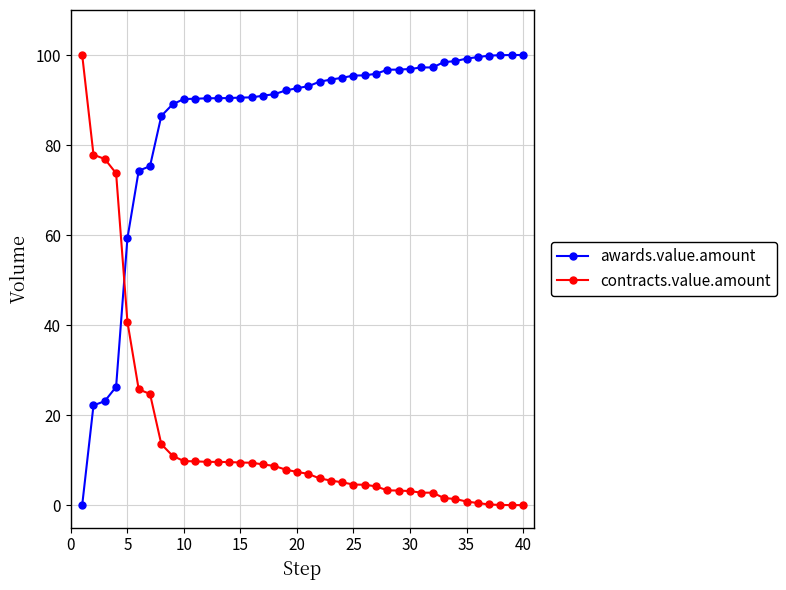

After their last crossing, which series has the higher values: contracts.value.amount or awards.value.amount?

awards.value.amount